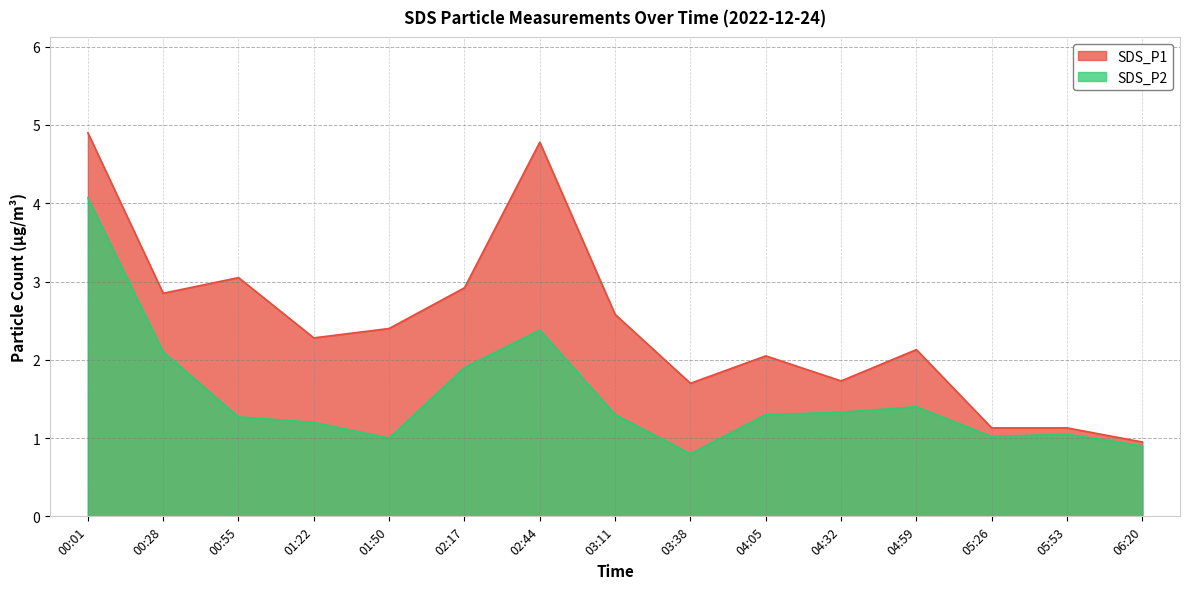

True or false: SDS_P2 has more than 2 interior local peaks.

True